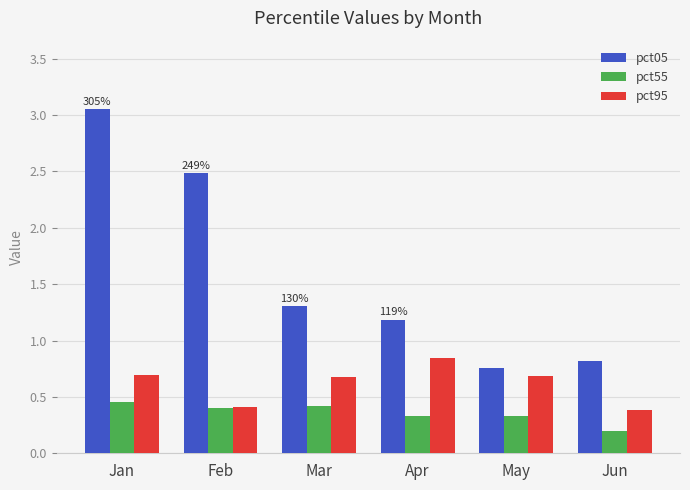

Which series has the largest range (max minus min)?

pct05